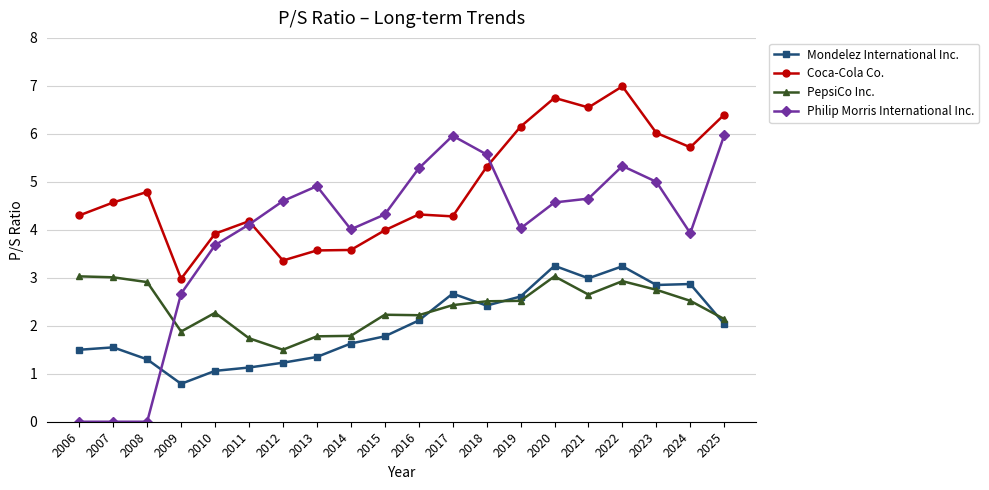

At how many categories does at least one series exceed 0?

20